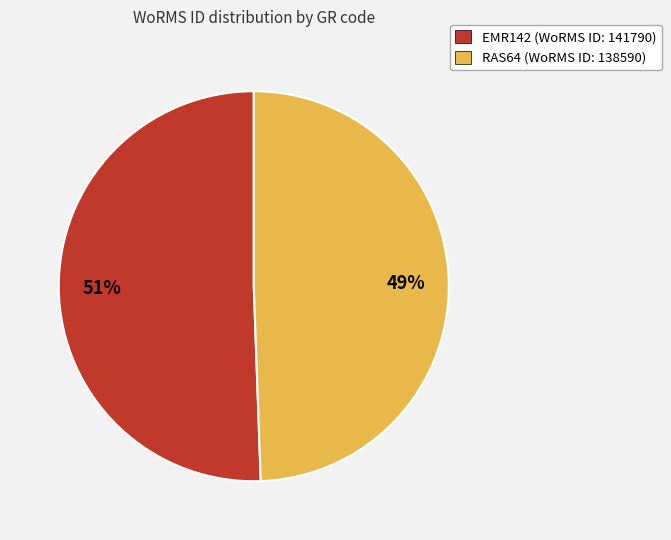

Which slice is the smallest?

RAS64